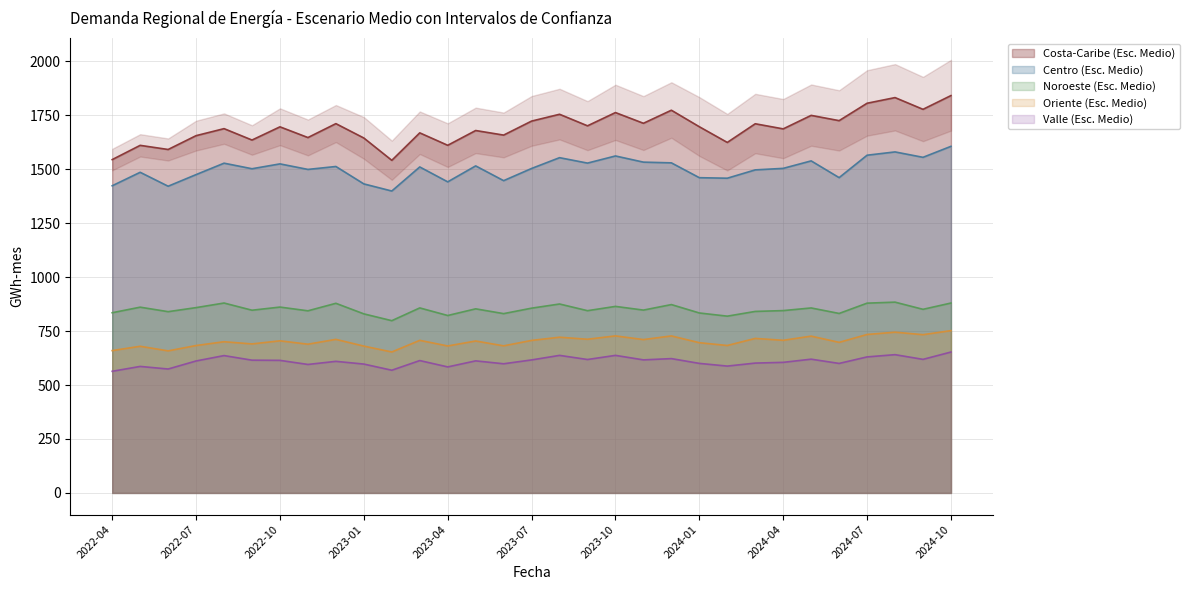

Is the value of Oriente (Esc. Medio) at 2023-08 greater than the value of Costa-Caribe (Esc. Medio) at 2024-05?

No